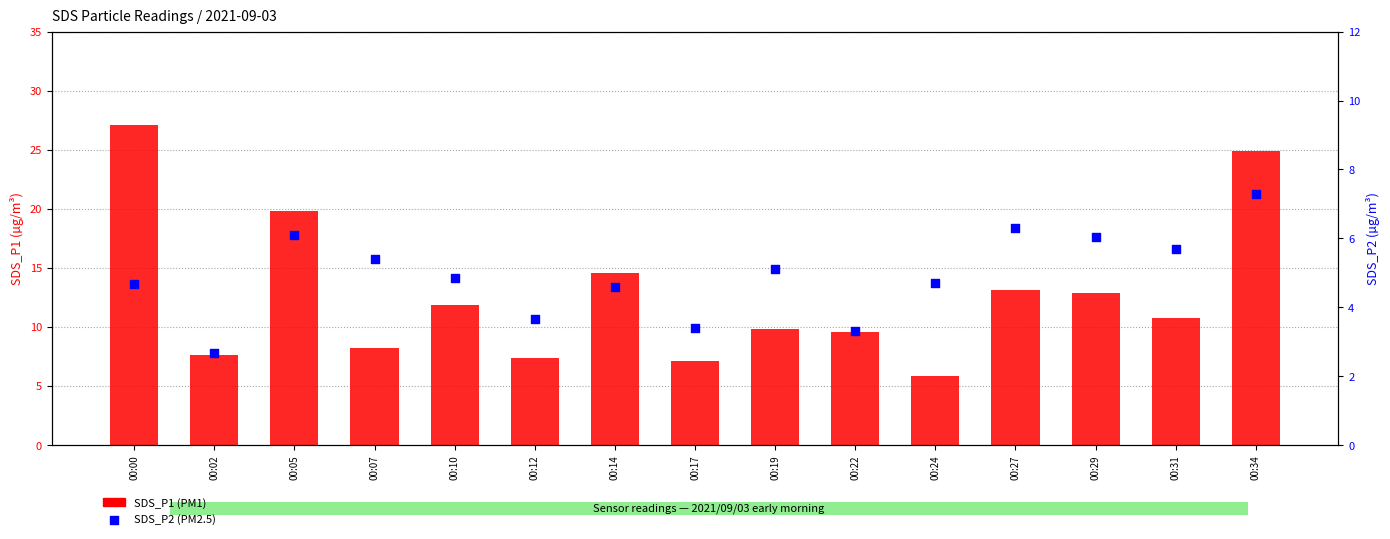

What are all the series names shown in the legend?

SDS_P1 (PM1), SDS_P2 (PM2.5)